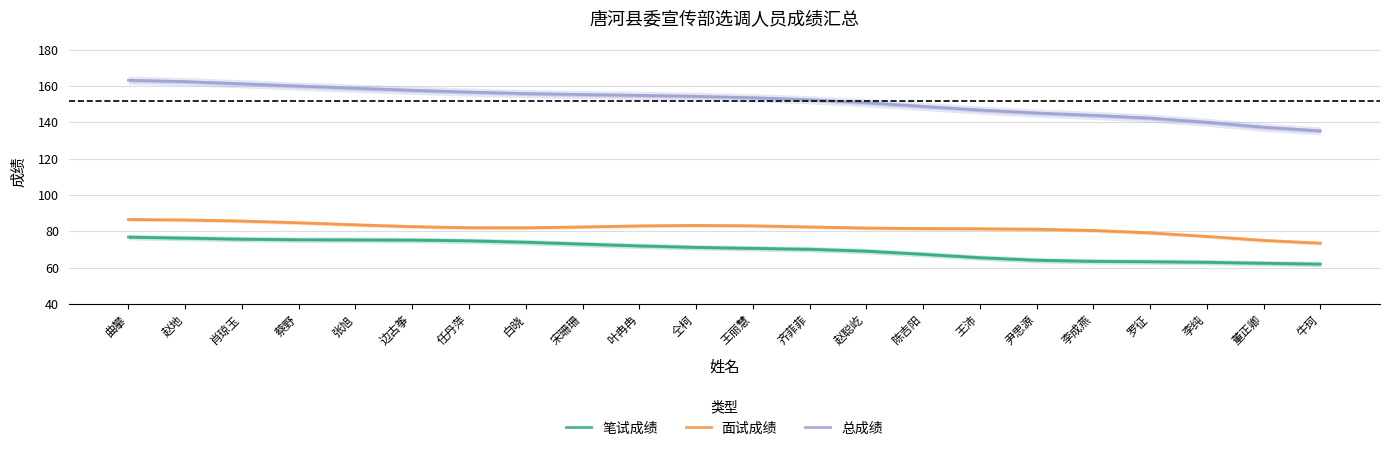

Reading right to left, transcribe all the data shown in this chart.

笔试成绩: 61.9	62.3	62.9	63.2	63.4	64.0	65.4	67.3	69.0	70.1	70.6	71.1	71.9	72.9	74.0	74.7	75.1	75.2	75.3	75.6	76.2	76.7
面试成绩: 73.4	74.9	77.1	79.1	80.4	81.1	81.3	81.5	81.8	82.4	83.0	83.2	82.9	82.4	81.9	81.9	82.5	83.5	84.6	85.6	86.2	86.5
总成绩: 135.3	137.3	140.0	142.3	143.8	145.1	146.7	148.8	150.8	152.4	153.5	154.3	154.8	155.3	155.8	156.6	157.7	158.8	160.0	161.2	162.4	163.2